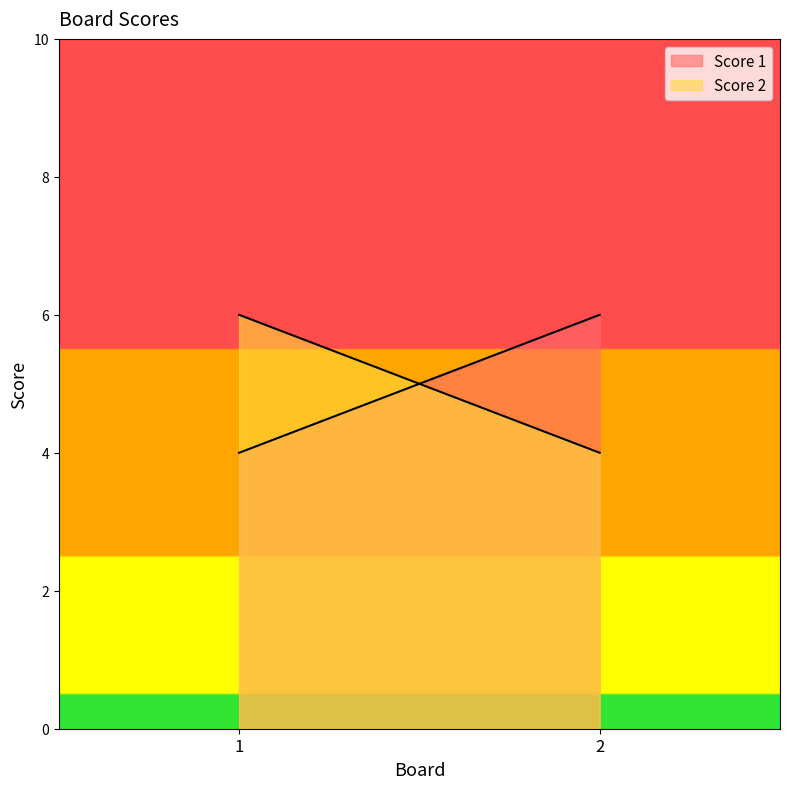

What is the difference between the Score 2 values at 1 and 2?

2